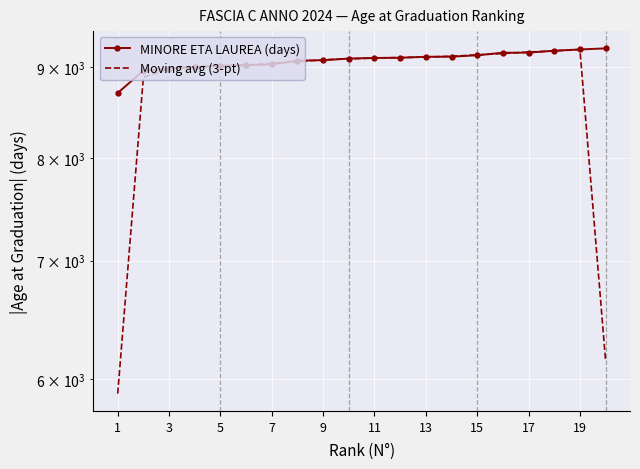

Which series has the widest spread of values?

Moving avg (3-pt)